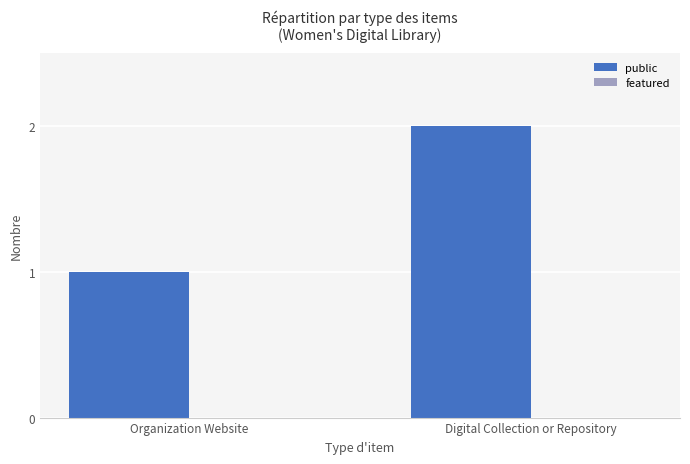

Count the number of categories in the chart.

2